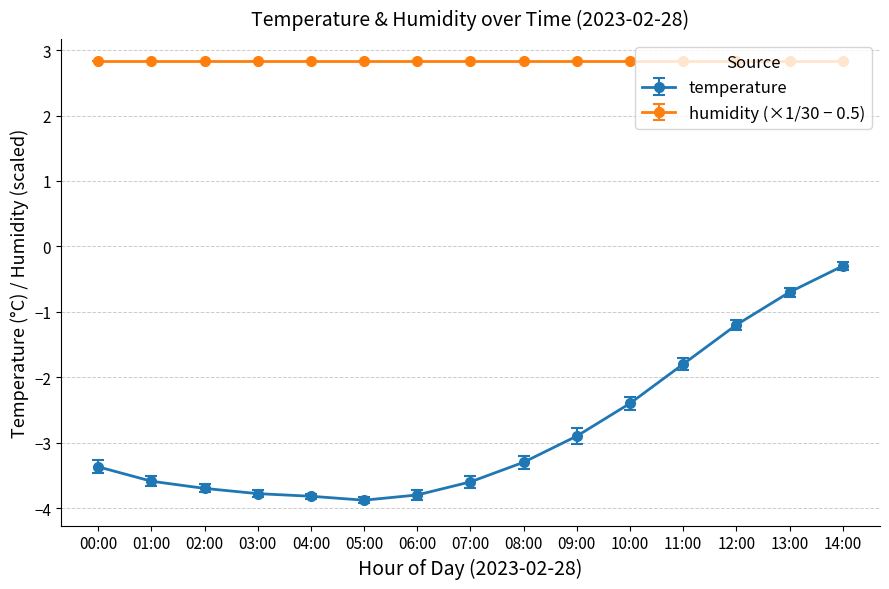

Is it true that humidity (×1/30 − 0.5) equals 2.8 at 00:00?

True